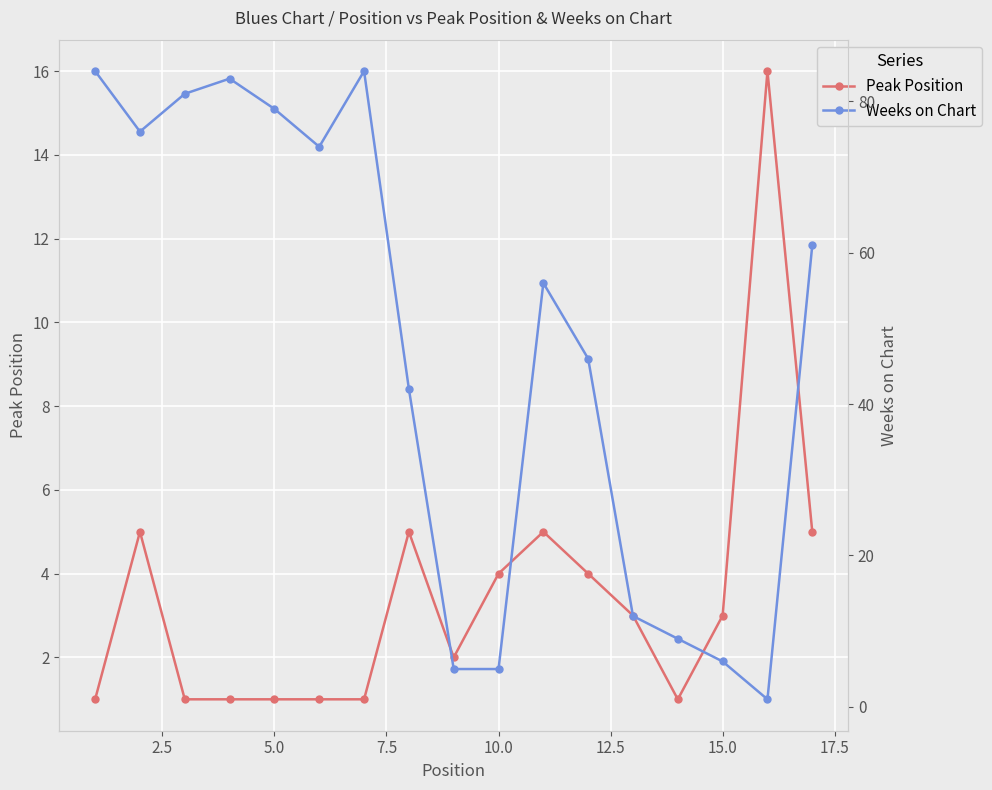

How many categories are shown in the chart?

17